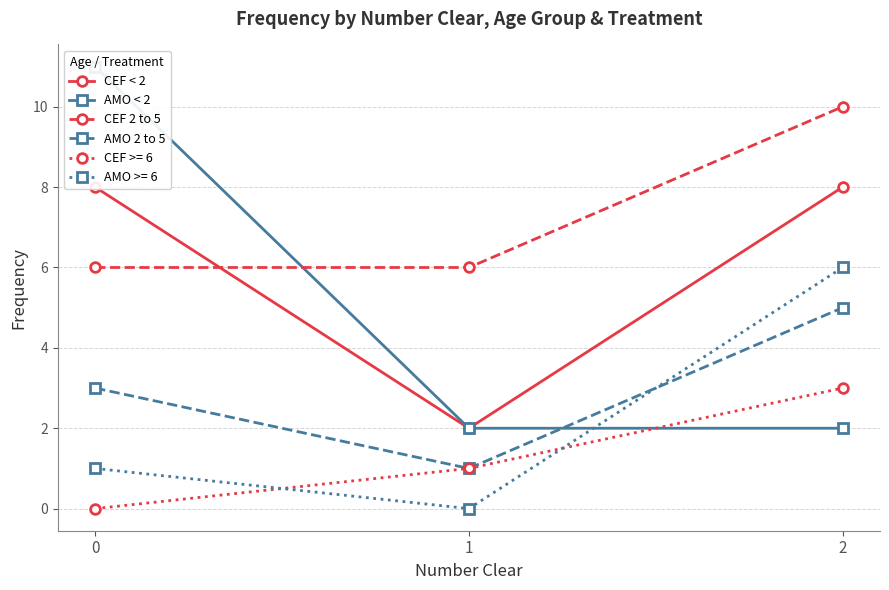

At which label is AMO < 2 closest to 6?

1